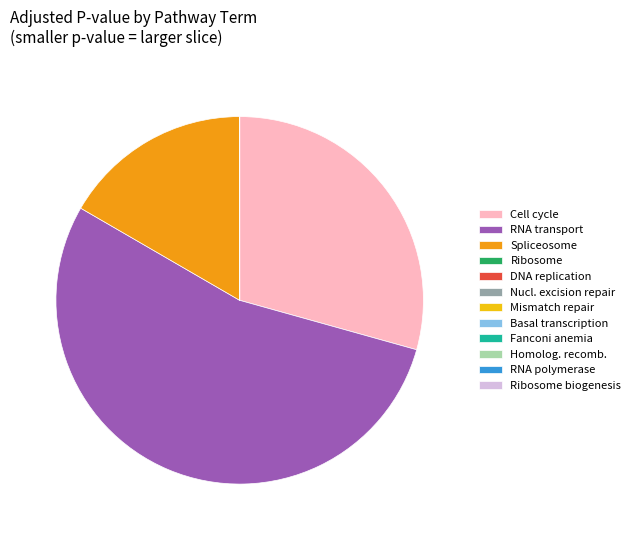

Is there any slice that represents more than half of the pie?

Yes